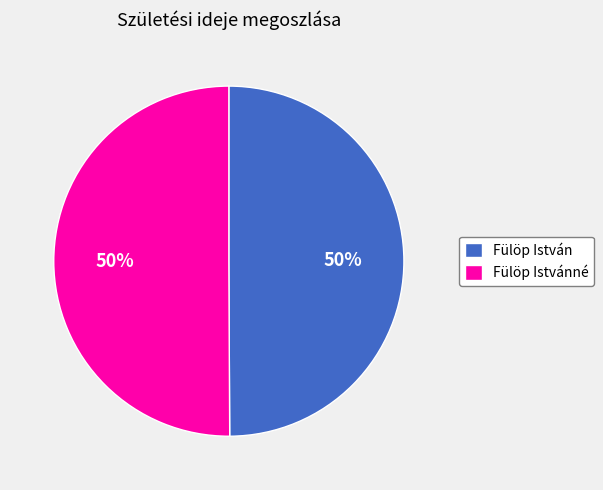

To the nearest percent, what percentage of the pie is Fülöp Istvánné?

50%